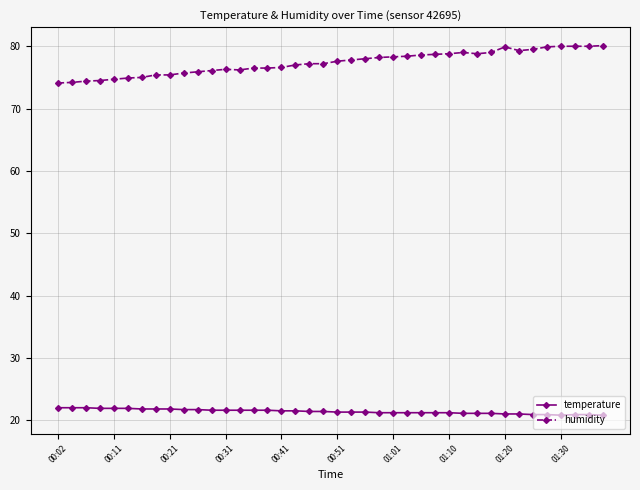

Which series has the widest spread of values?

humidity